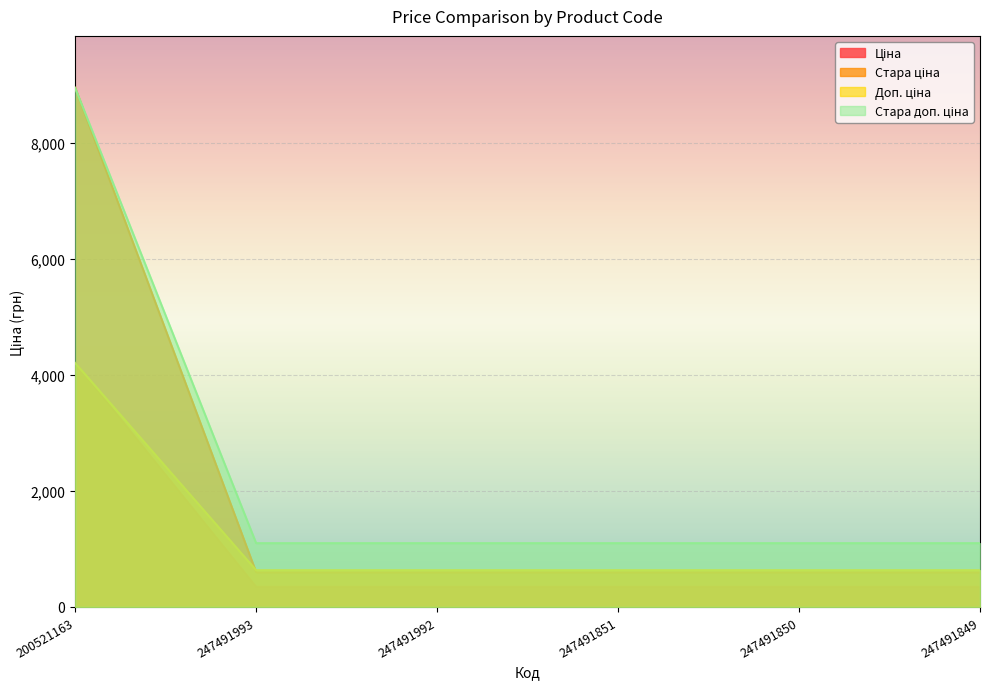

What is the difference between the highest and lowest values at 247491851?

754.4